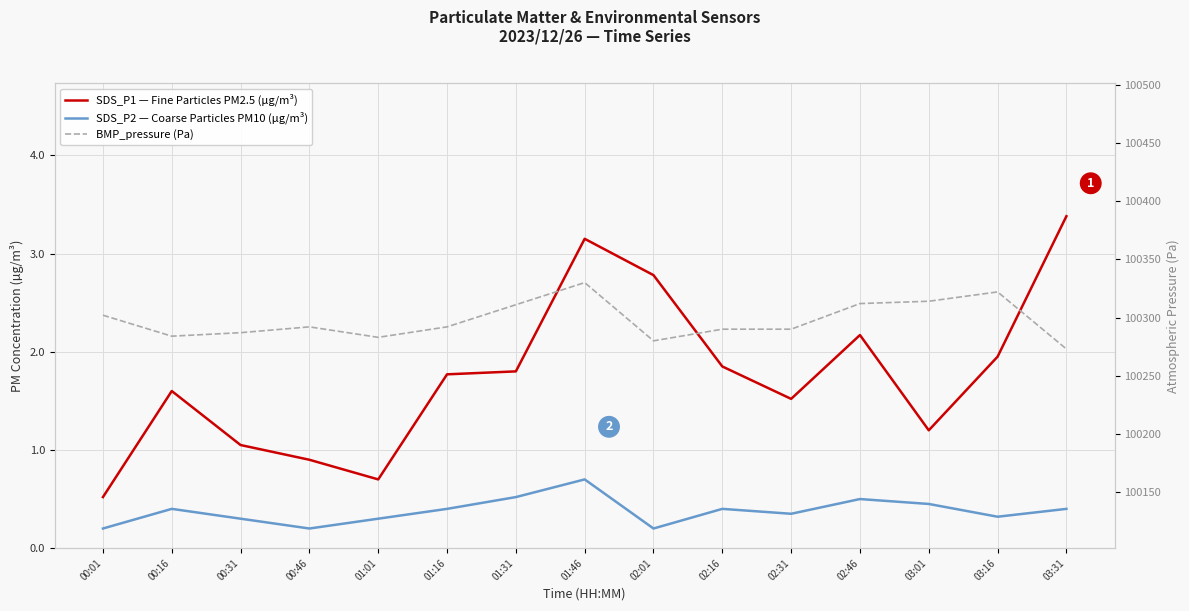

What is the total value across all series at 00:01?

100302.7